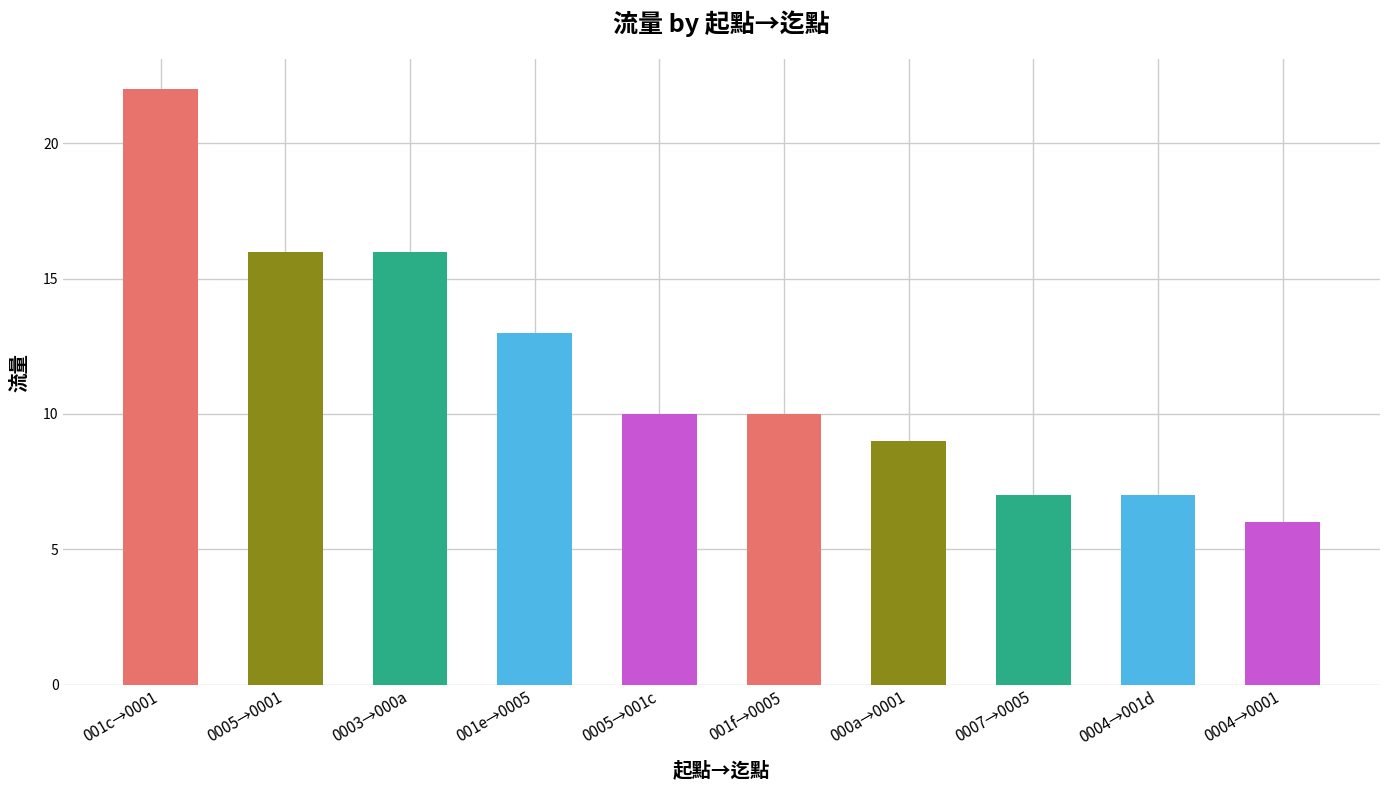

Does the chart contain any negative values?

No